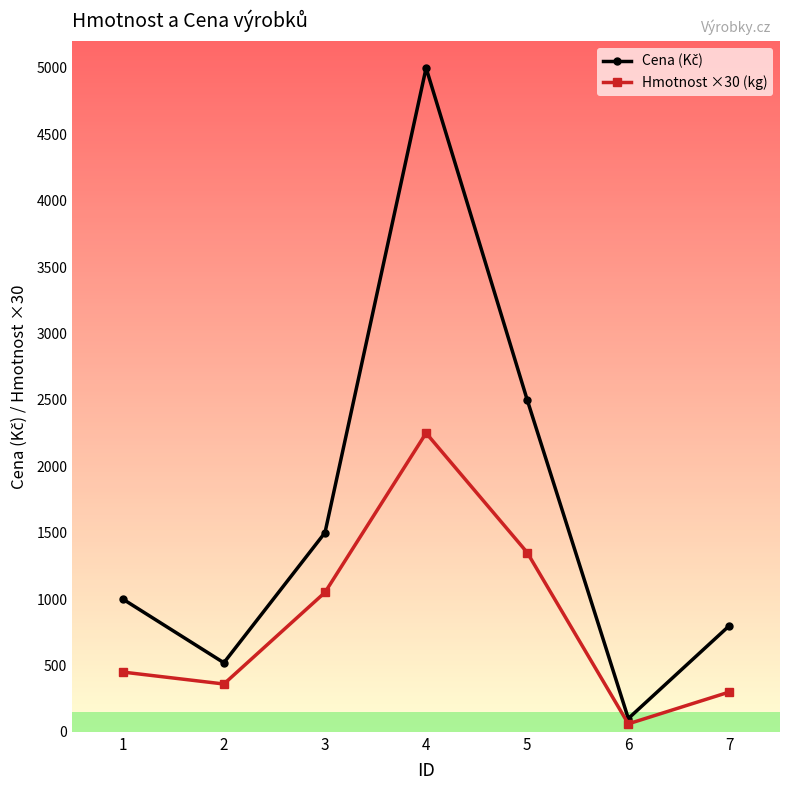

At which category is the sum across all series the highest?

4